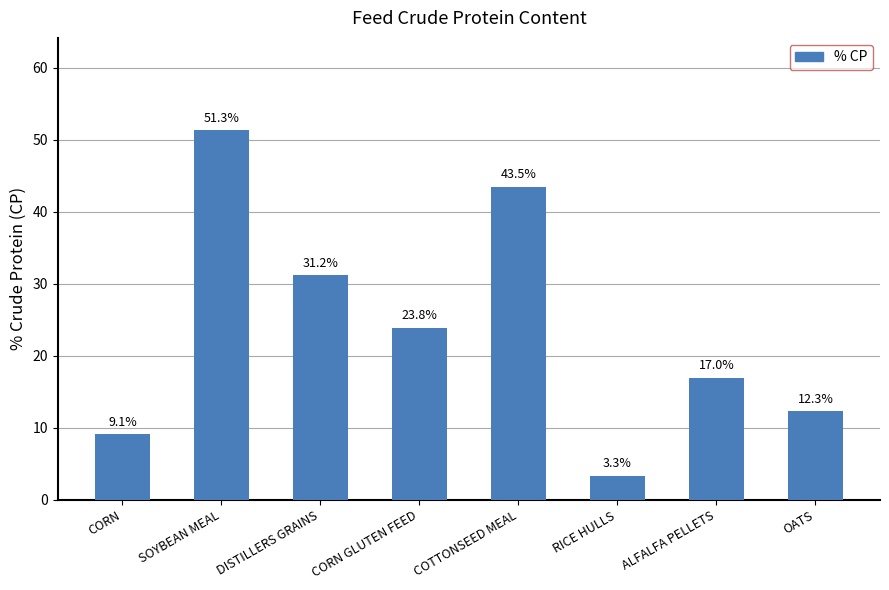

How many bars are there in total?

8